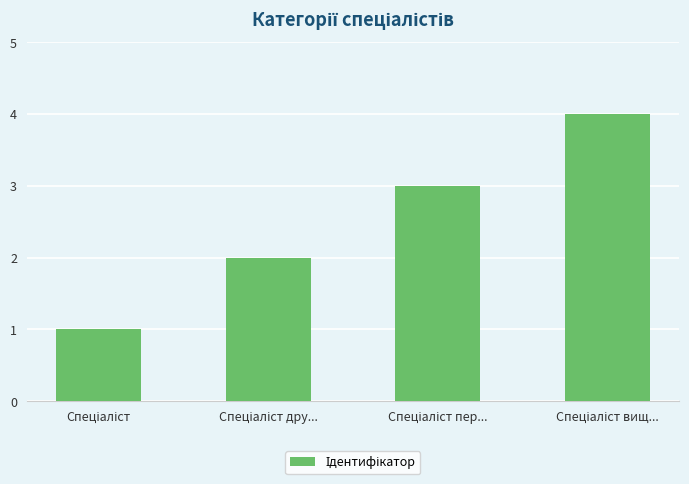

What is the sum of all values?

10